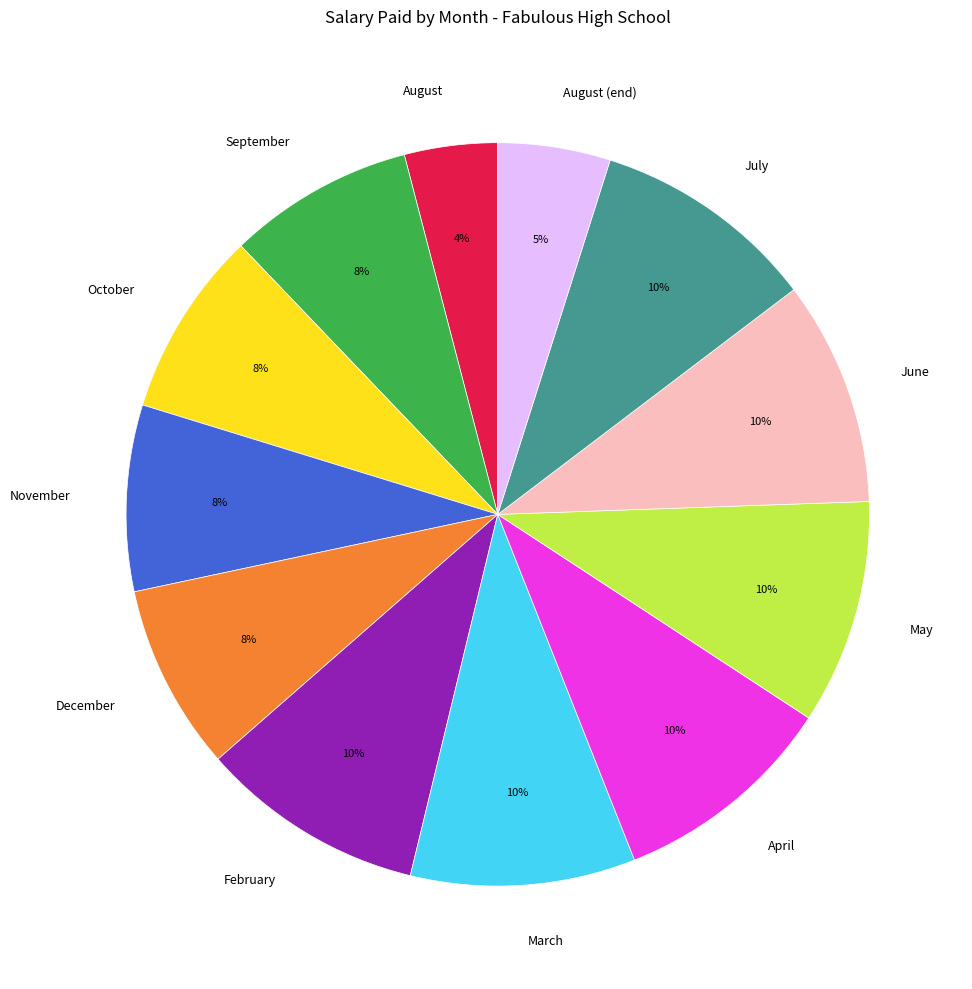

Is it true that November is 8% of the pie?

True